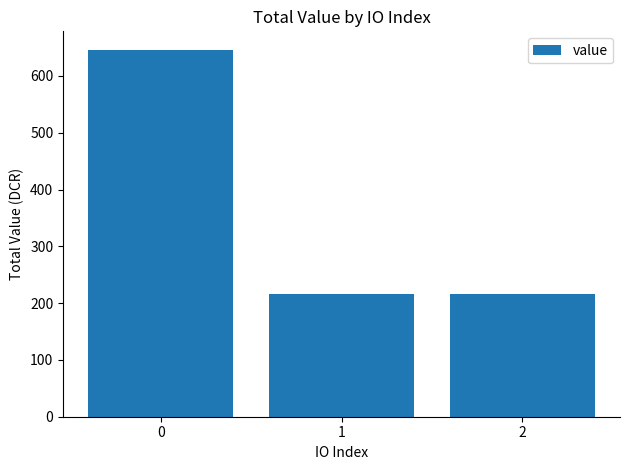

Reading right to left, what are all the values shown in this chart?

215.4	215.4	646.2